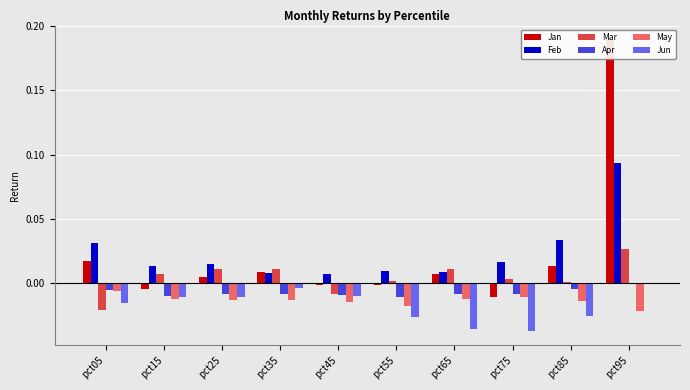

The value of Jun at pct85 is -0.0. True or false?

False